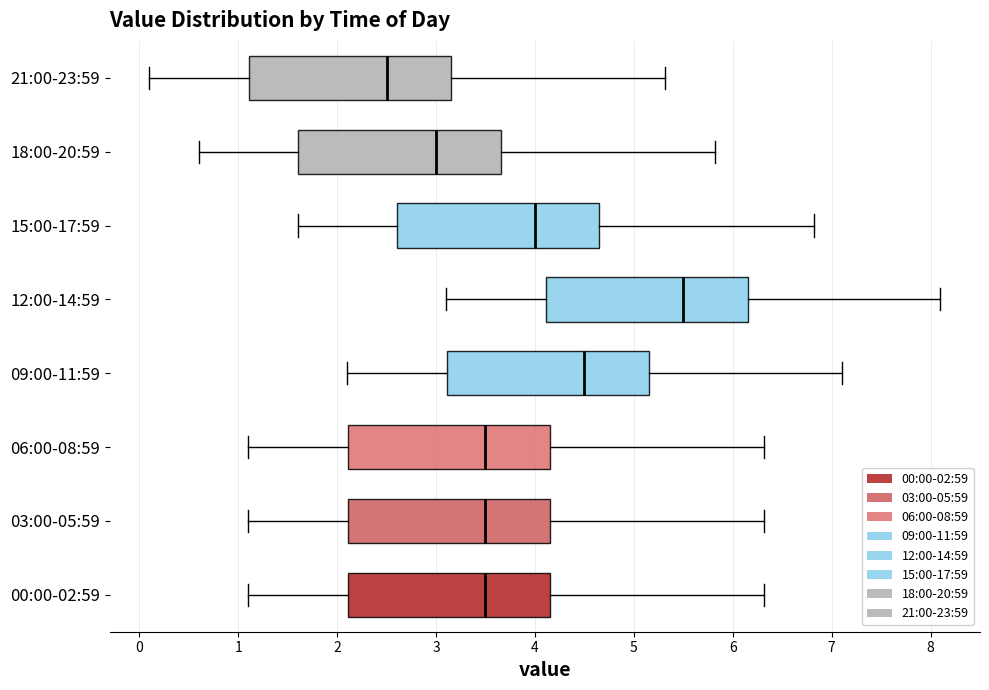

Reading bottom to top, read every box against the x-axis: the position of its median line, the range the box covers, and the ends of its whiskers. The values are not printed on the chart, so give them approximately, as read against the axis.

00:00-02:59: median 3.5, box 2.1 to 4.2, whiskers 1.1 to 6.3
03:00-05:59: median 3.5, box 2.1 to 4.2, whiskers 1.1 to 6.3
06:00-08:59: median 3.5, box 2.1 to 4.2, whiskers 1.1 to 6.3
09:00-11:59: median 4.5, box 3.1 to 5.2, whiskers 2.1 to 7.1
12:00-14:59: median 5.5, box 4.1 to 6.2, whiskers 3.1 to 8.1
15:00-17:59: median 4.0, box 2.6 to 4.7, whiskers 1.6 to 6.8
18:00-20:59: median 3.0, box 1.6 to 3.7, whiskers 0.6 to 5.8
21:00-23:59: median 2.5, box 1.1 to 3.2, whiskers 0.1 to 5.3